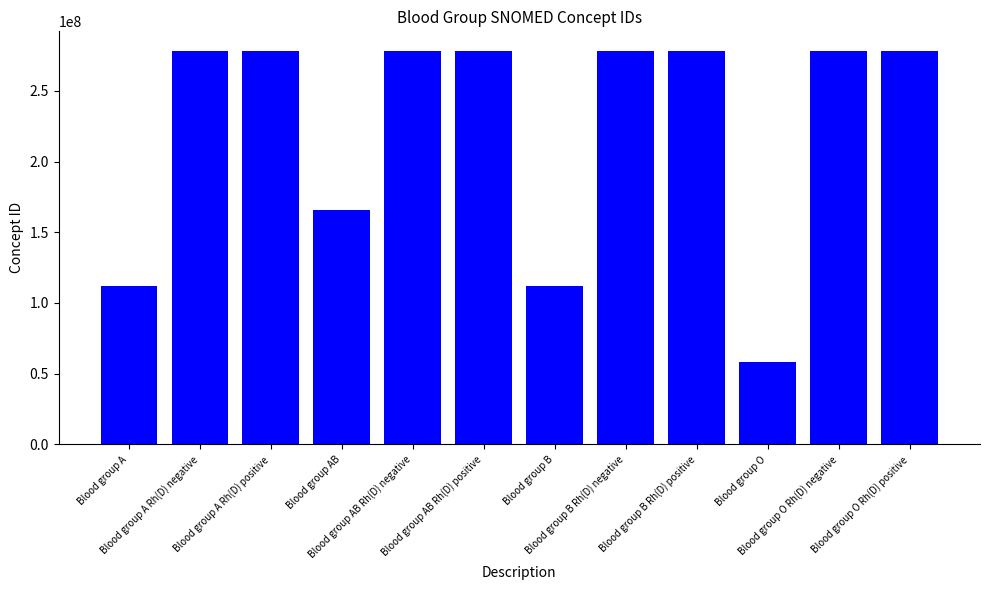

What is the greatest value displayed?

278154007